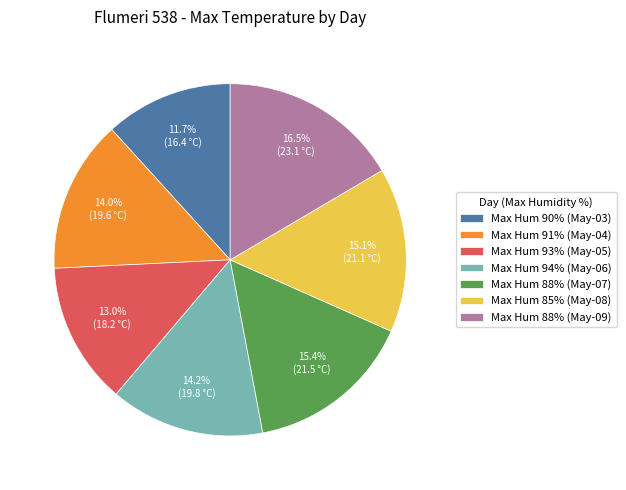

What portion of the pie excludes Max Hum 90% (May-03)?

88.3%